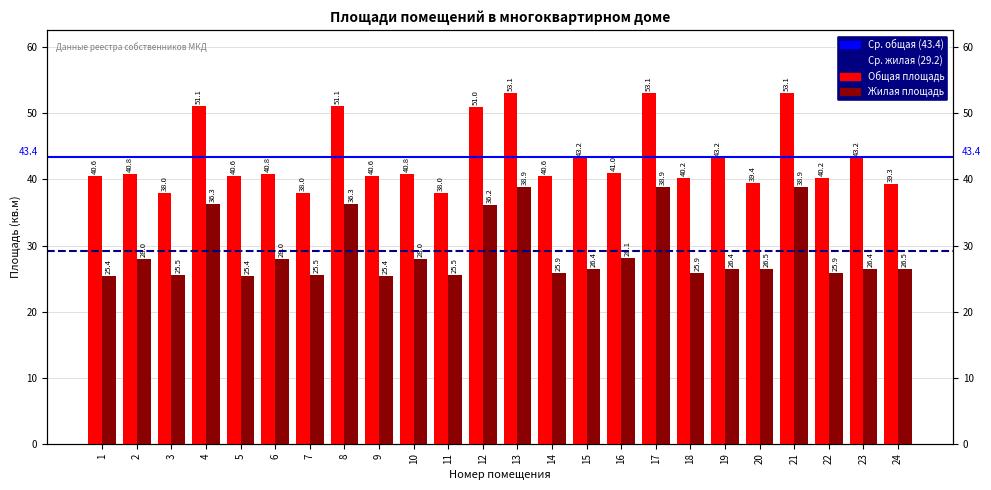

List the labels in order of Жилая площадь value, largest first.

13, 17, 21, 4, 8, 12, 16, 2, 6, 10, 20, 24, 15, 19, 23, 14, 18, 22, 3, 7, 11, 1, 5, 9